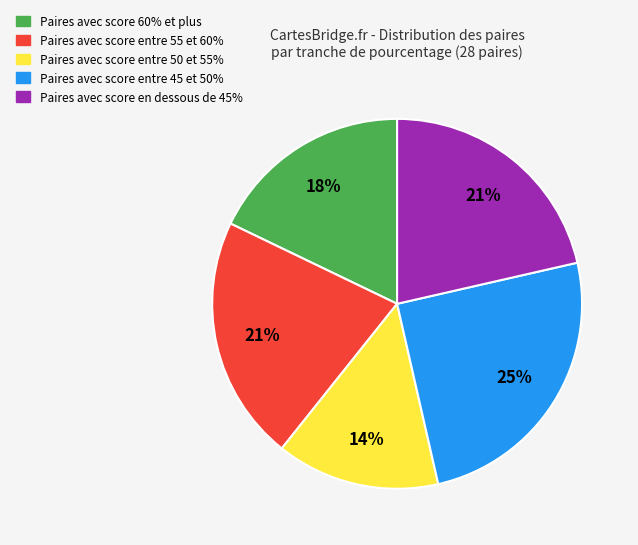

Approximately how many times larger is the value at Paires avec score en dessous de 45% compared to Paires avec score entre 55 et 60%?

1.0